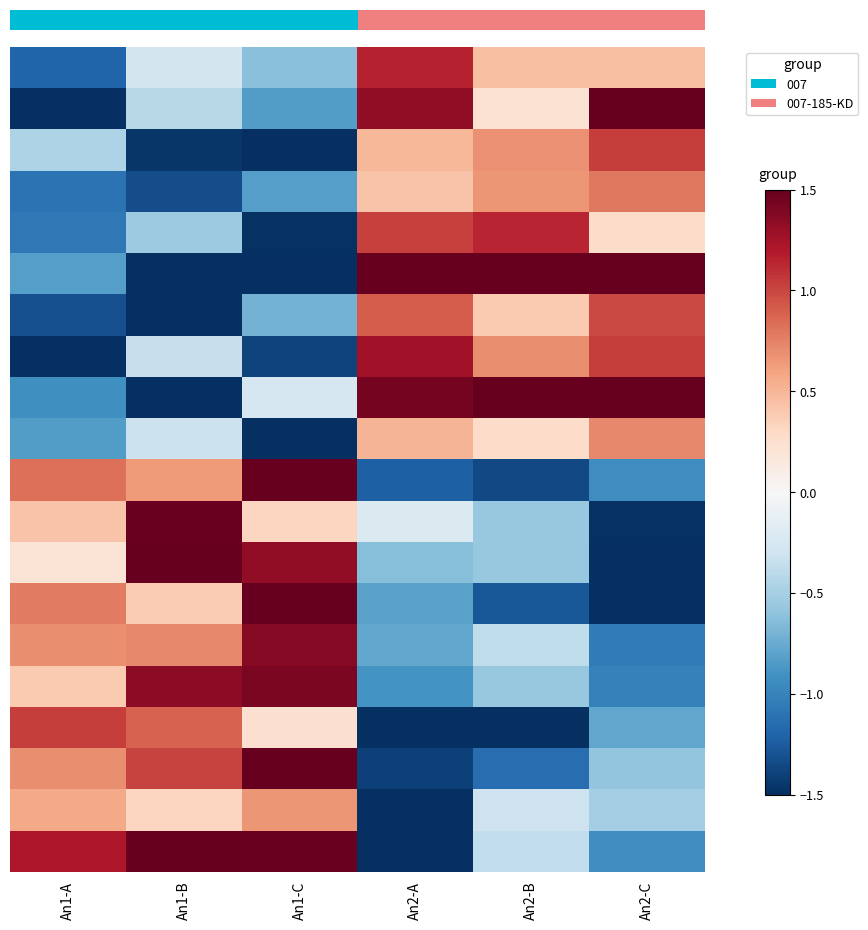

What is the smallest value displayed?

-1.7